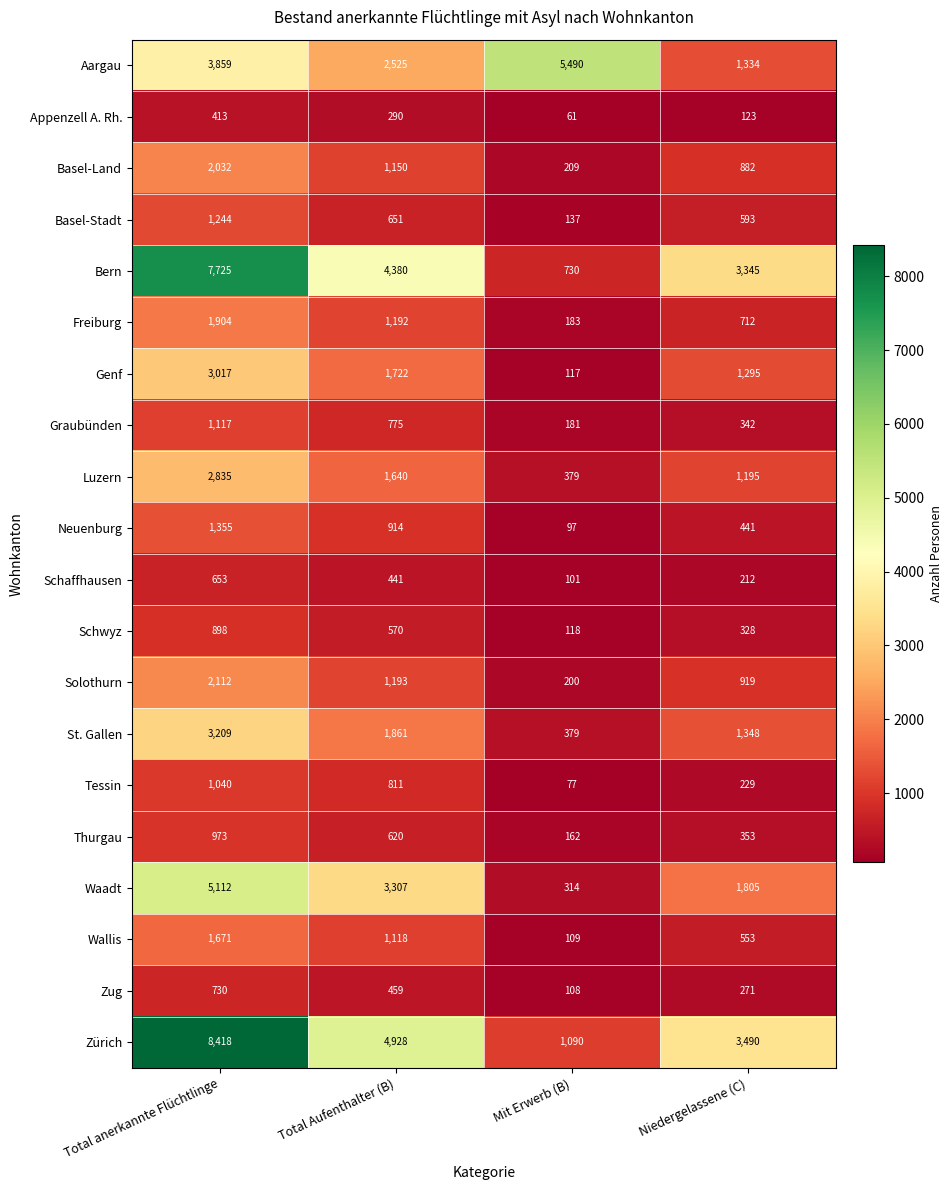

Which series has the largest range (max minus min)?

Zürich